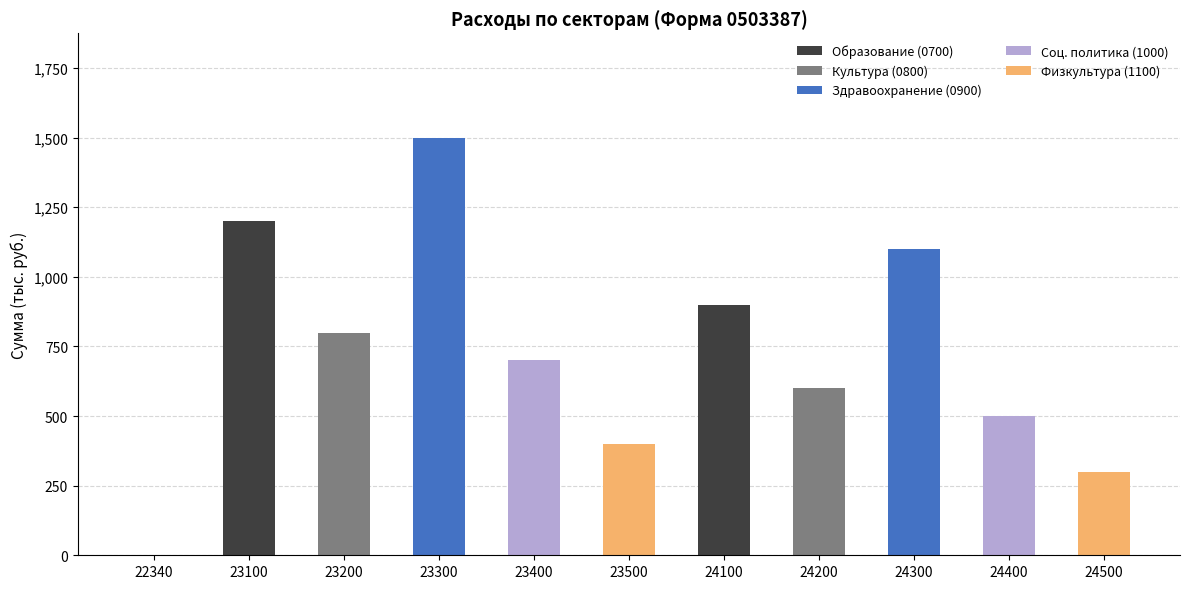

At which category is the sum across all series the highest?

23300